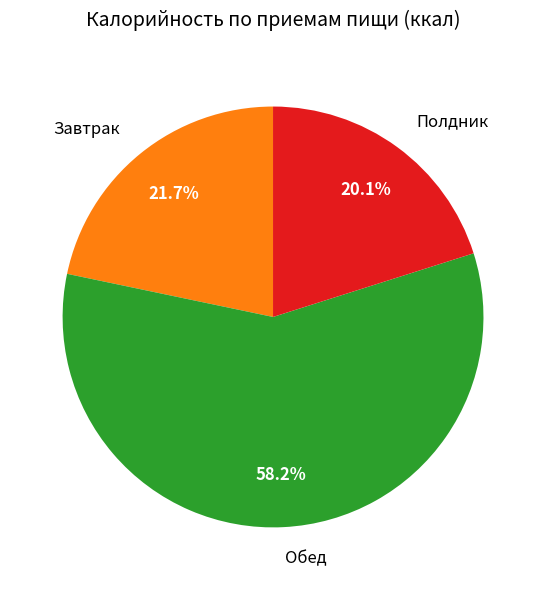

Rank the categories by value from lowest to highest.

Полдник, Завтрак, Обед